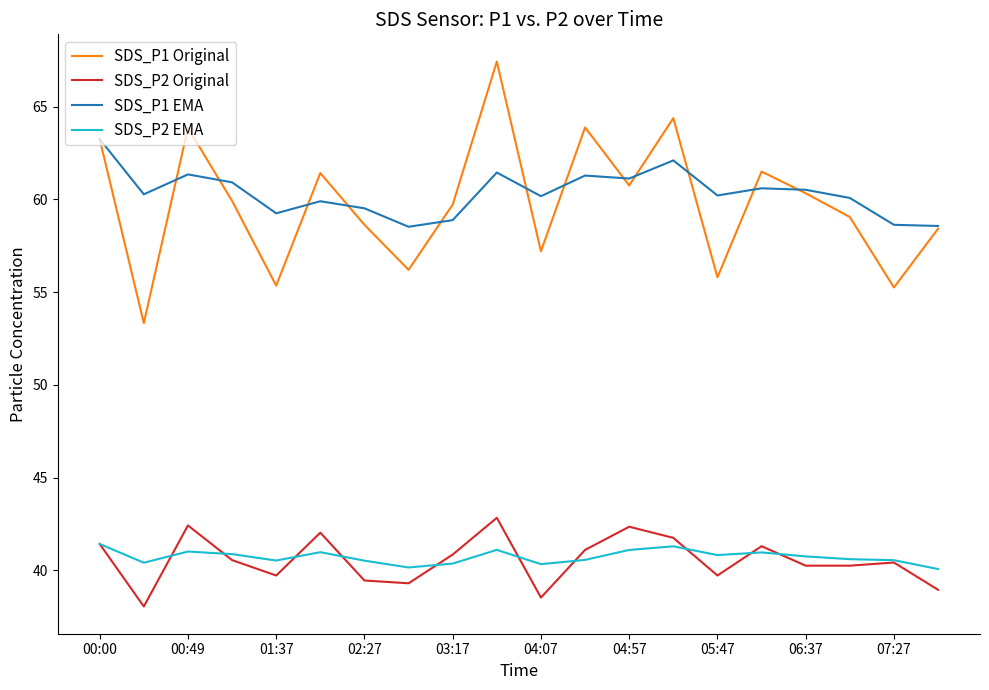

True or false: SDS_P1 EMA and SDS_P2 Original intersect in this chart.

False